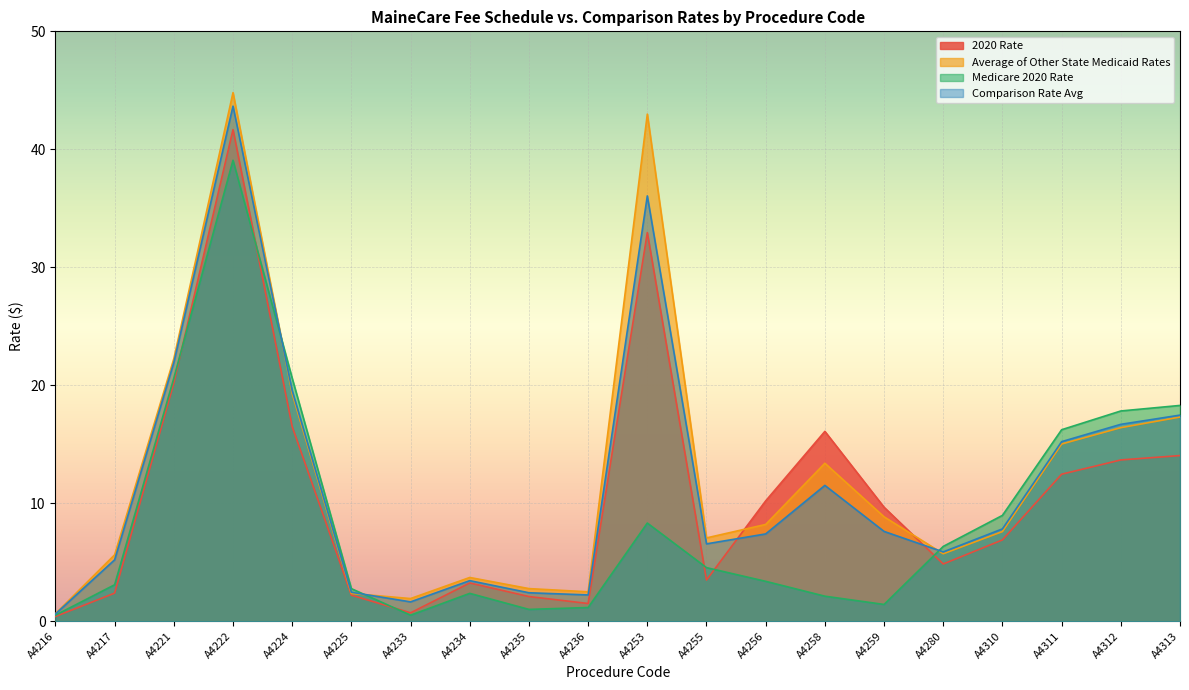

How many lines are shown in the chart?

4